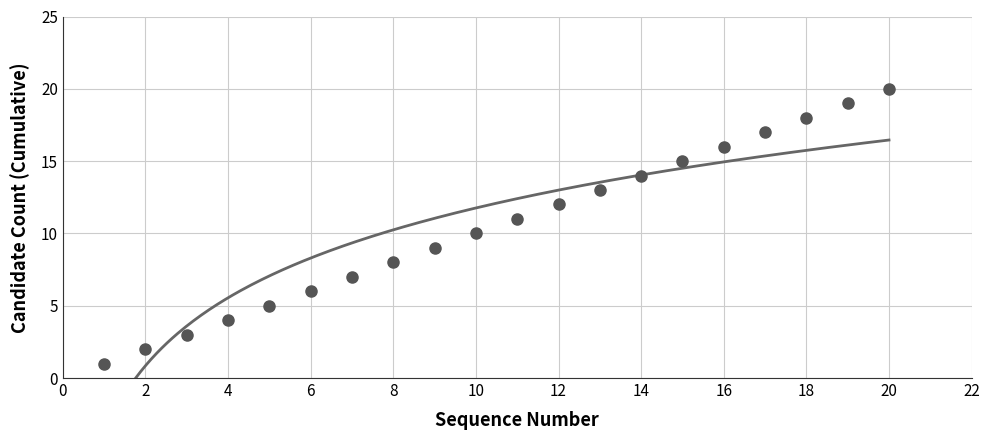

What is the greatest value displayed?

20